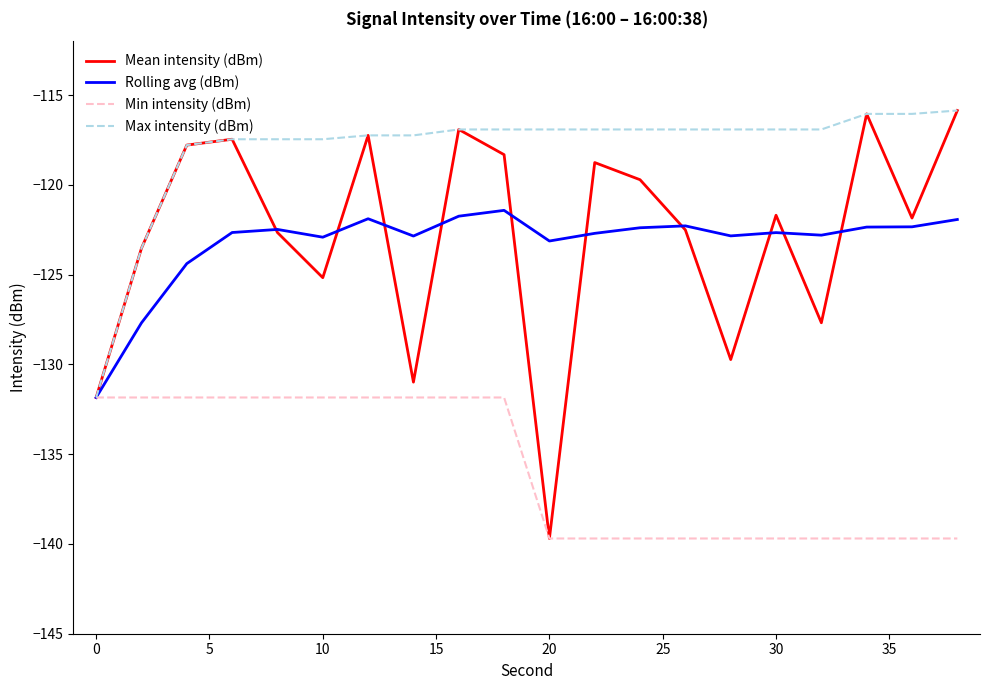

Which series has the largest total across all categories?

Max intensity (dBm)